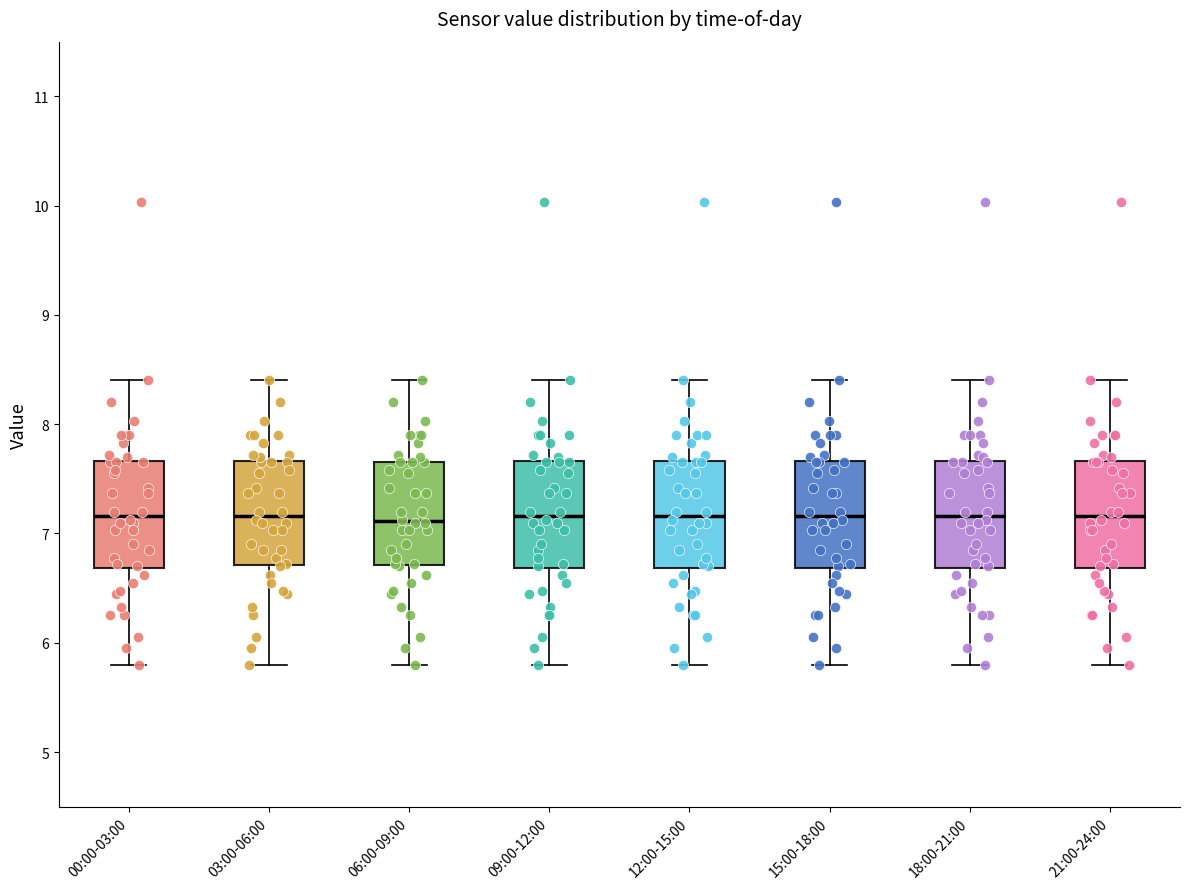

Reading left to right, transcribe this box plot: for each box, give where its median line is, the range the box spans, and where its two whiskers end, as read against the y-axis. The values are not printed on the chart, so give them approximately, as read against the axis.

00:00-03:00: median 7.2, box 6.7 to 7.7, whiskers 5.8 to 8.4
03:00-06:00: median 7.2, box 6.7 to 7.7, whiskers 5.8 to 8.4
06:00-09:00: median 7.1, box 6.7 to 7.7, whiskers 5.8 to 8.4
09:00-12:00: median 7.2, box 6.7 to 7.7, whiskers 5.8 to 8.4
12:00-15:00: median 7.2, box 6.7 to 7.7, whiskers 5.8 to 8.4
15:00-18:00: median 7.2, box 6.7 to 7.7, whiskers 5.8 to 8.4
18:00-21:00: median 7.2, box 6.7 to 7.7, whiskers 5.8 to 8.4
21:00-24:00: median 7.2, box 6.7 to 7.7, whiskers 5.8 to 8.4